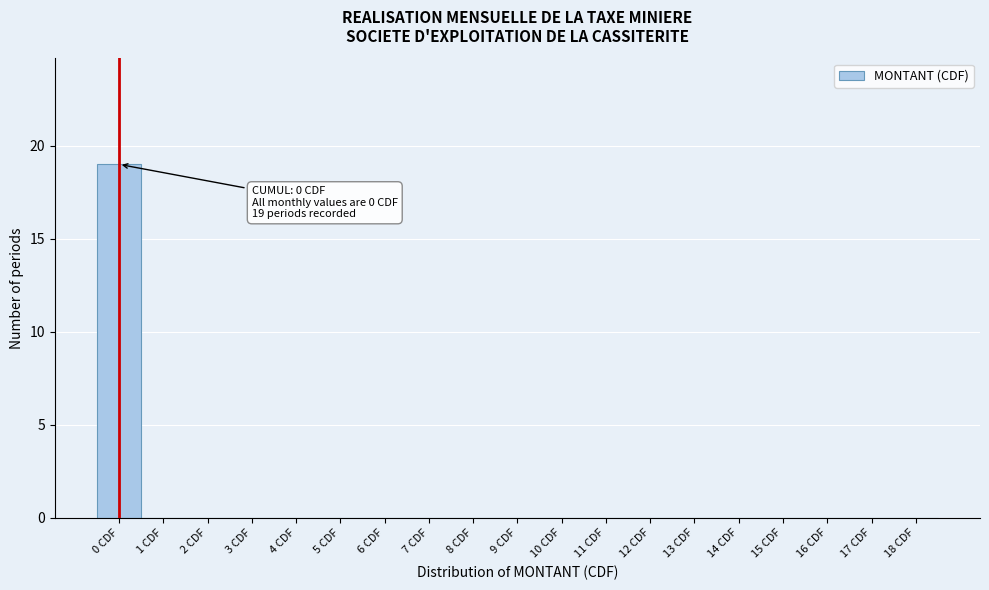

Which range on the x-axis has the tallest bar?

-0.5 to 0.5